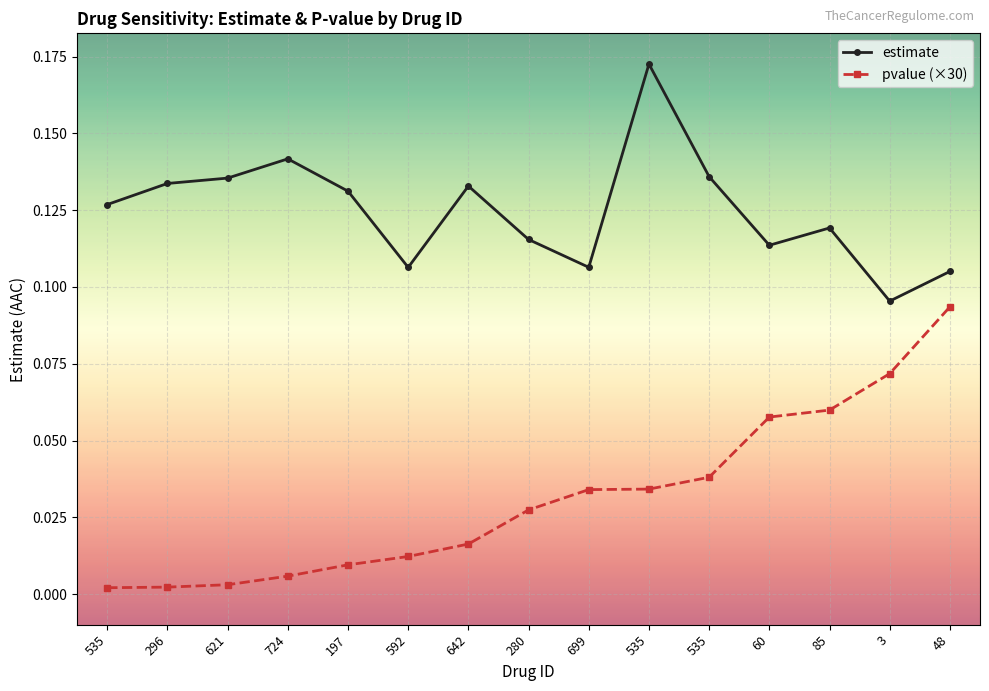

What are all the series names shown in the legend?

estimate, pvalue (×30)